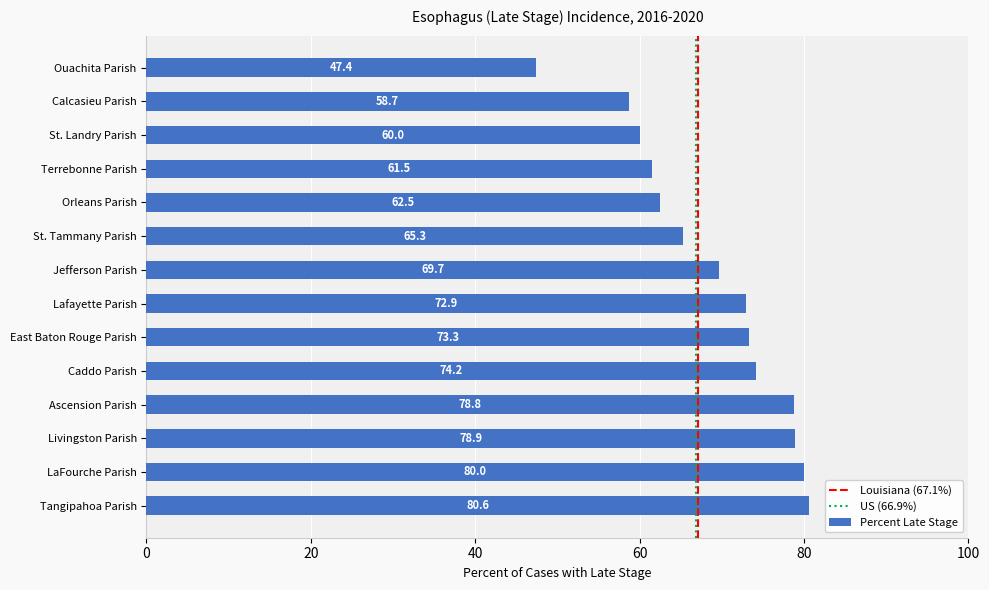

List the labels in order of value, smallest first.

Ouachita Parish, Calcasieu Parish, St. Landry Parish, Terrebonne Parish, Orleans Parish, St. Tammany Parish, Jefferson Parish, Lafayette Parish, East Baton Rouge Parish, Caddo Parish, Ascension Parish, Livingston Parish, LaFourche Parish, Tangipahoa Parish